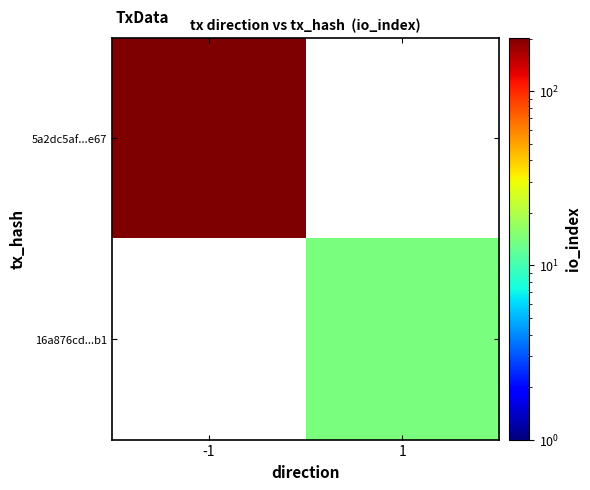

Which series has the widest spread of values?

5a2dc5af...e67